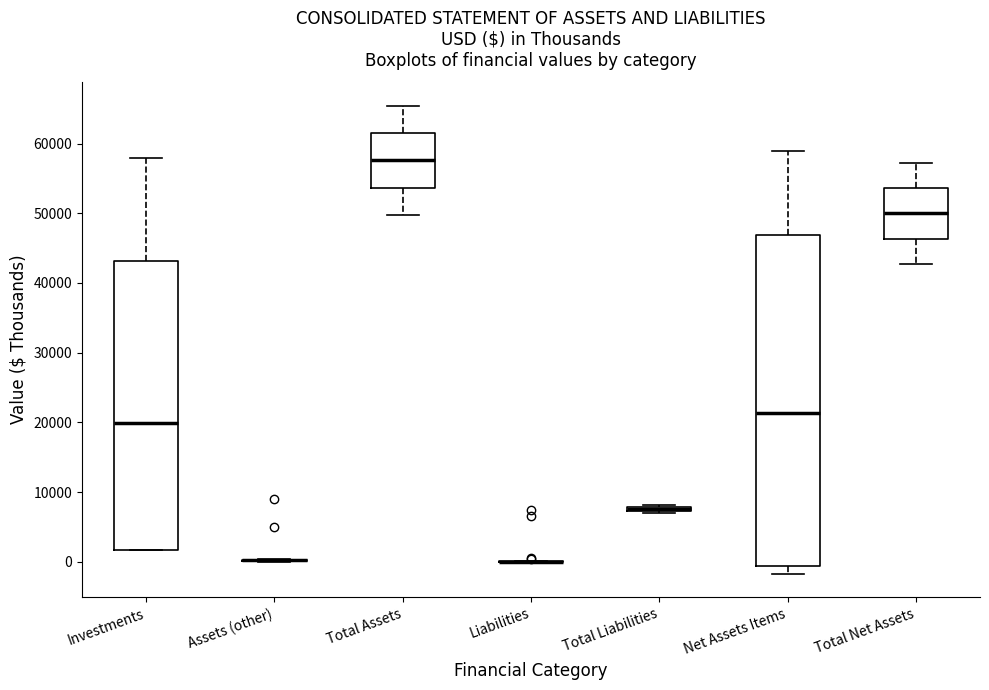

Where does the lower whisker of the box for Net Assets Items end on the y-axis? The values are not printed on the chart, so give them approximately, as read against the axis.

-2000